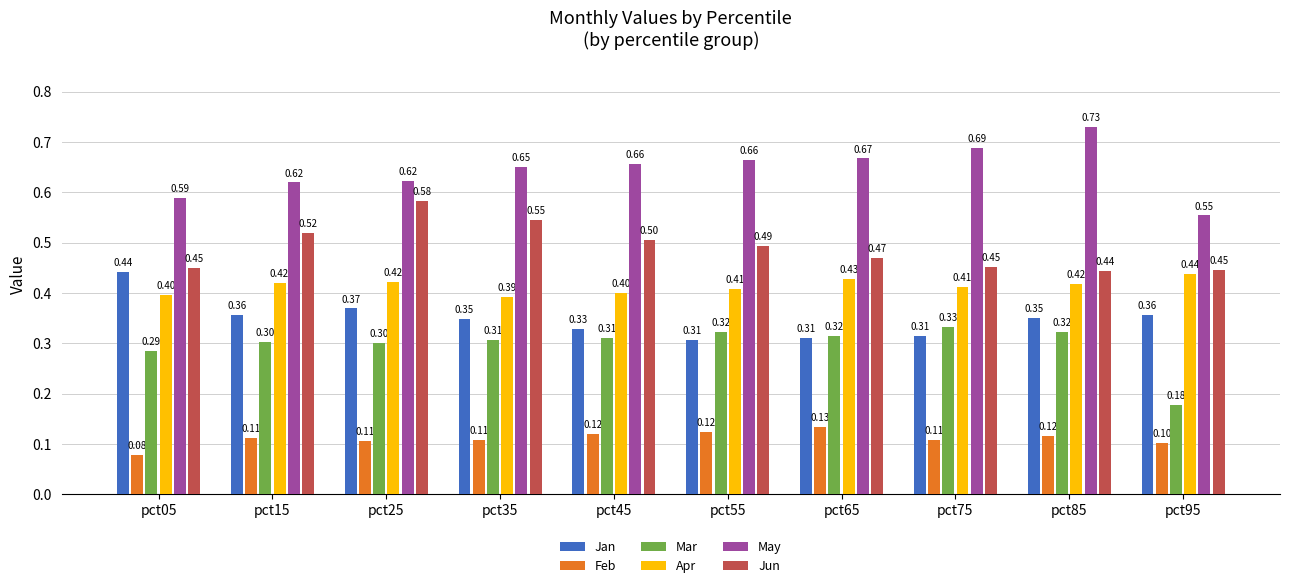

Does the chart contain any negative values?

No